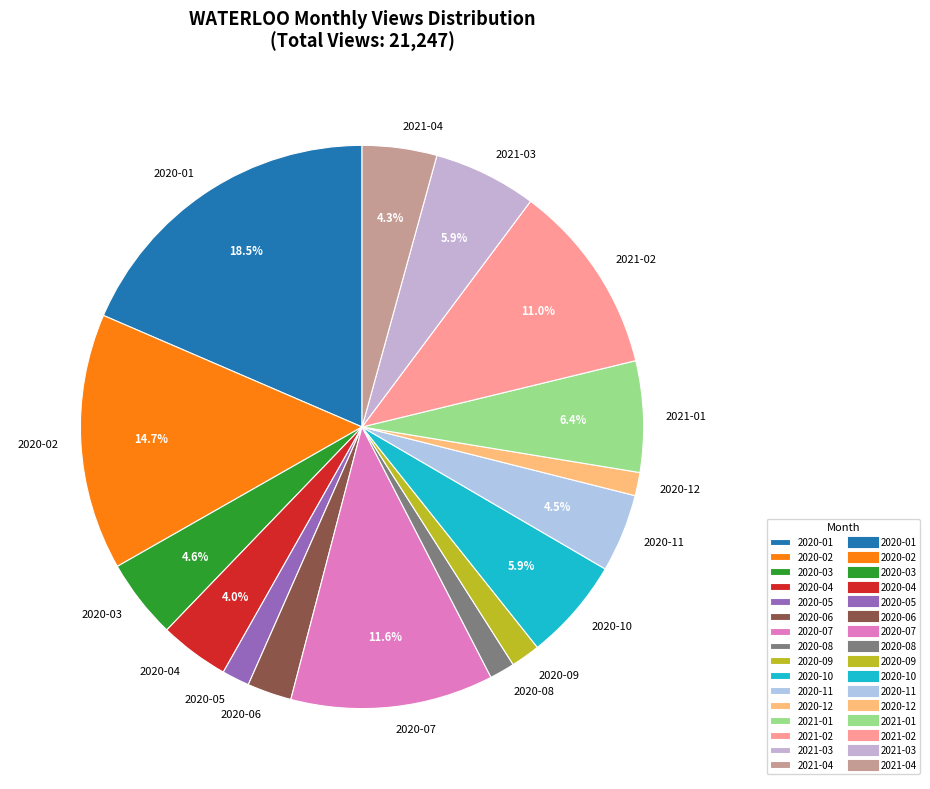

Is it true that 2020-07 is 12% of the pie?

True